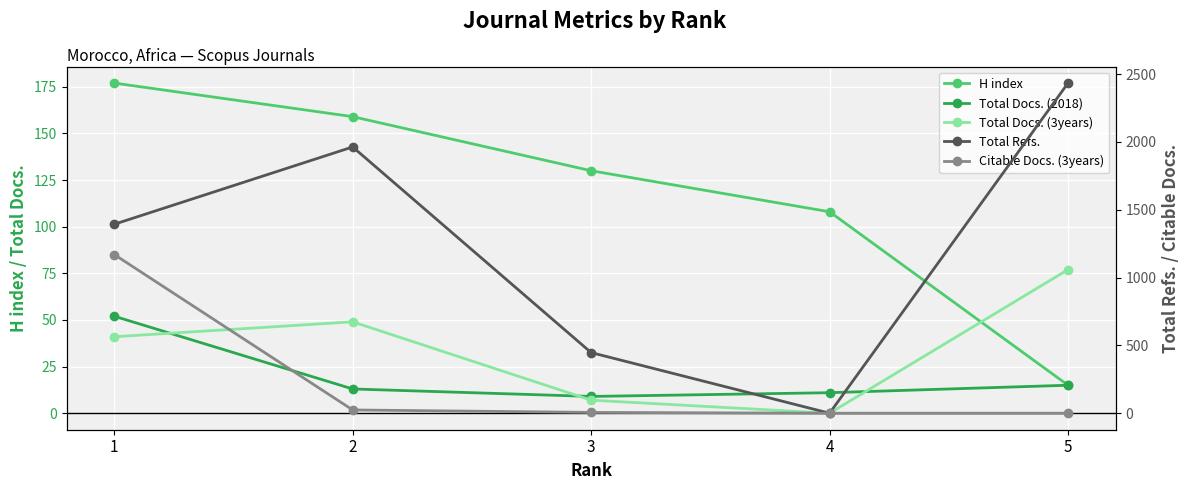

Which category has the highest value in the Total Refs. series?

5